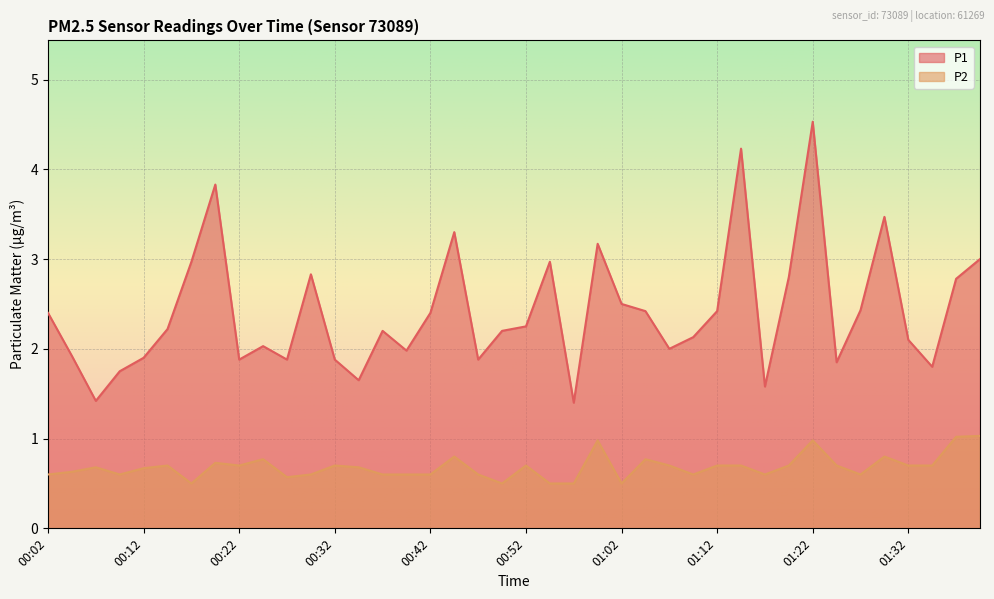

Between 00:02 and 01:19, which series saw the biggest shift?

P1